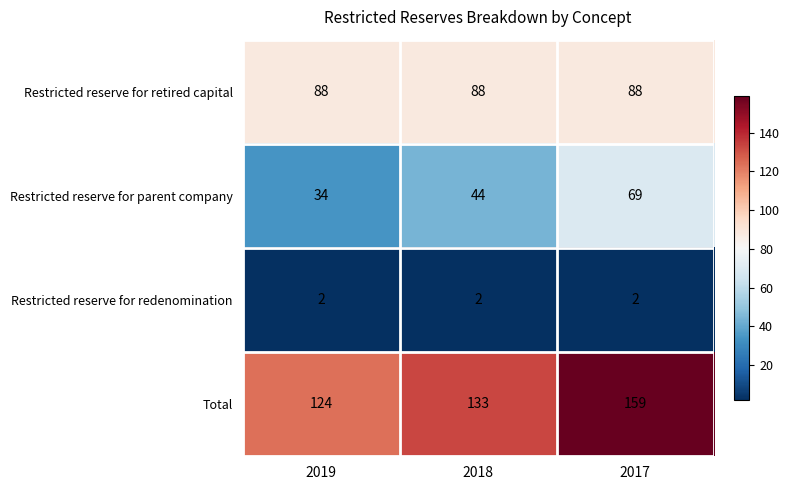

Is it true that Restricted reserve for redenomination equals 2 at 2019?

True